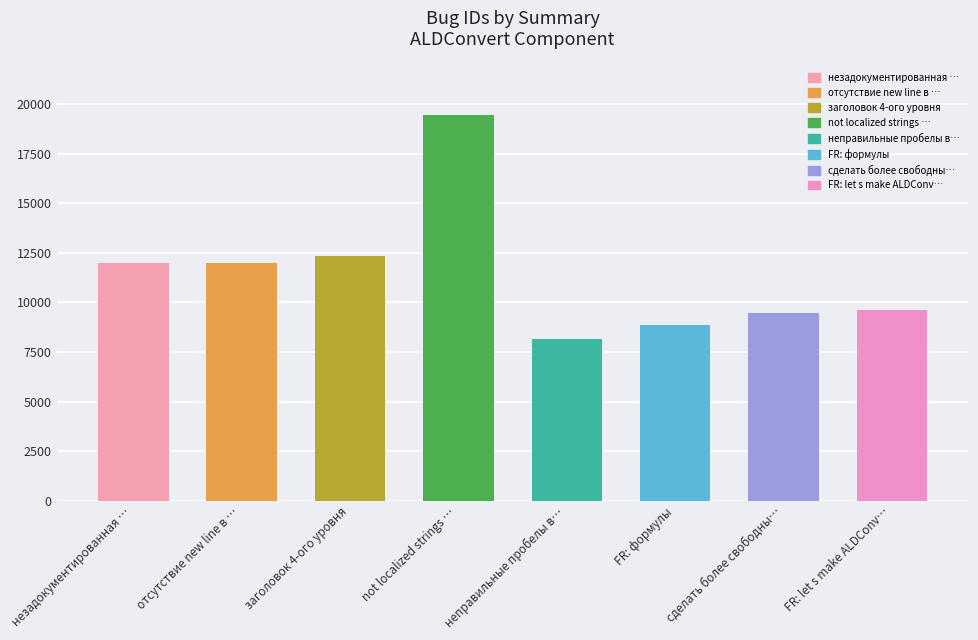

Approximately how many times larger is the value at not localized strings … compared to заголовок 4-ого уровня?

1.6